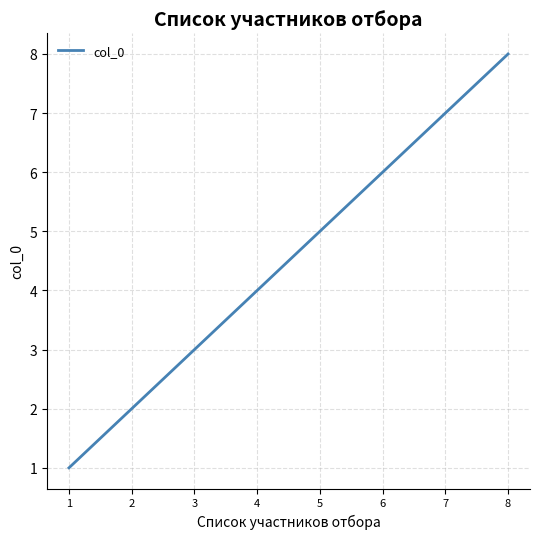

Does the chart display data point markers on the line(s)?

No